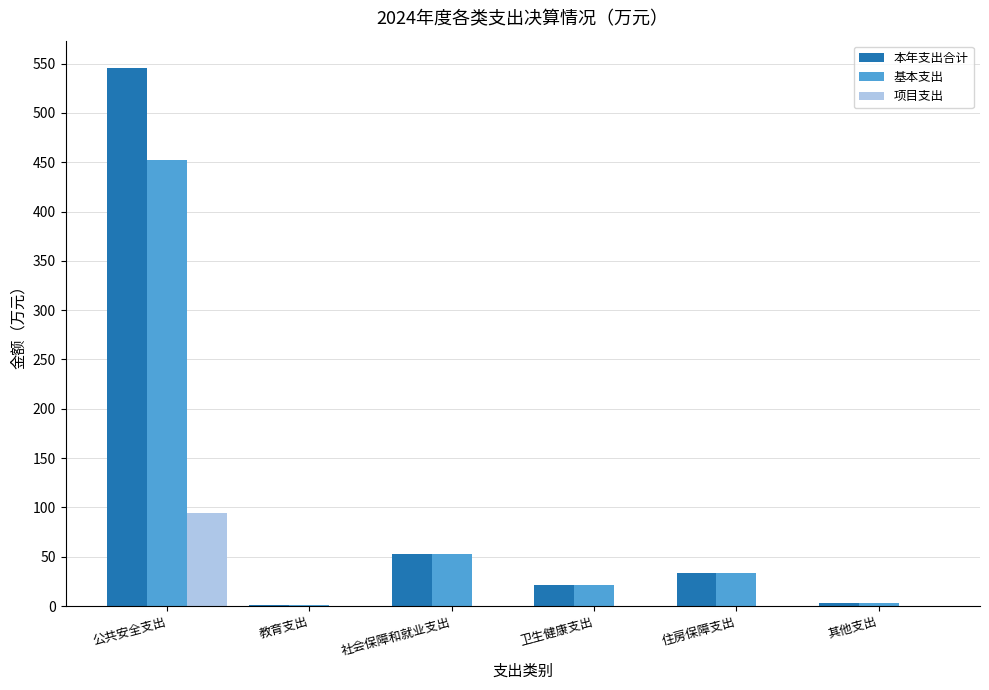

Which series has the largest total across all categories?

本年支出合计